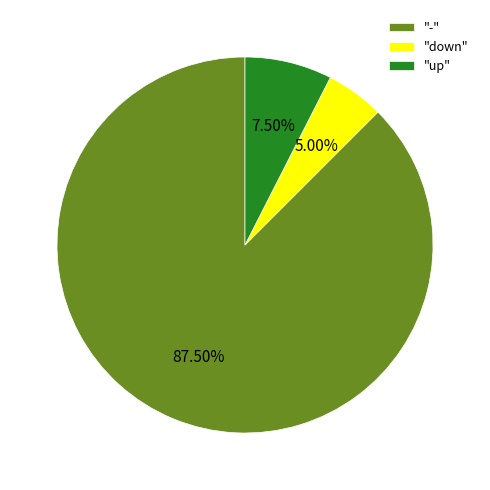

Rank the categories by value from lowest to highest.

"down", "up", "-"